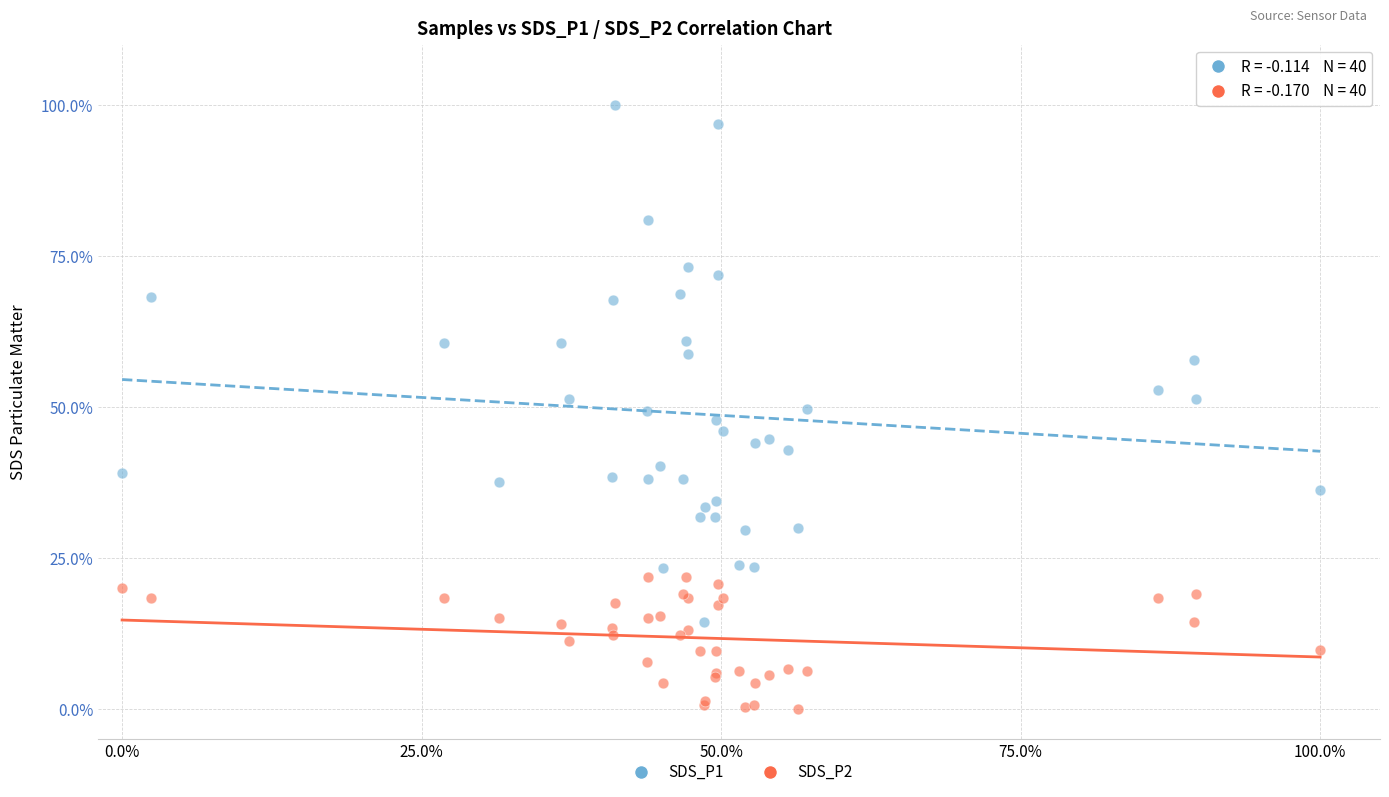

Which series contains the lowest Y value?

SDS_P2